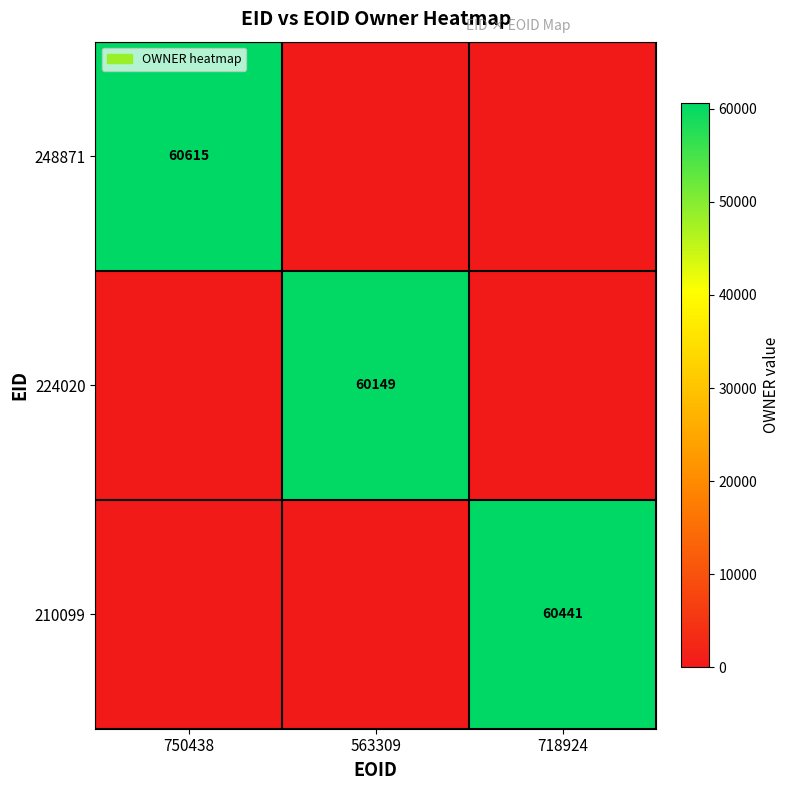

True or false: 224020 has a value of 60149 at 563309.

True